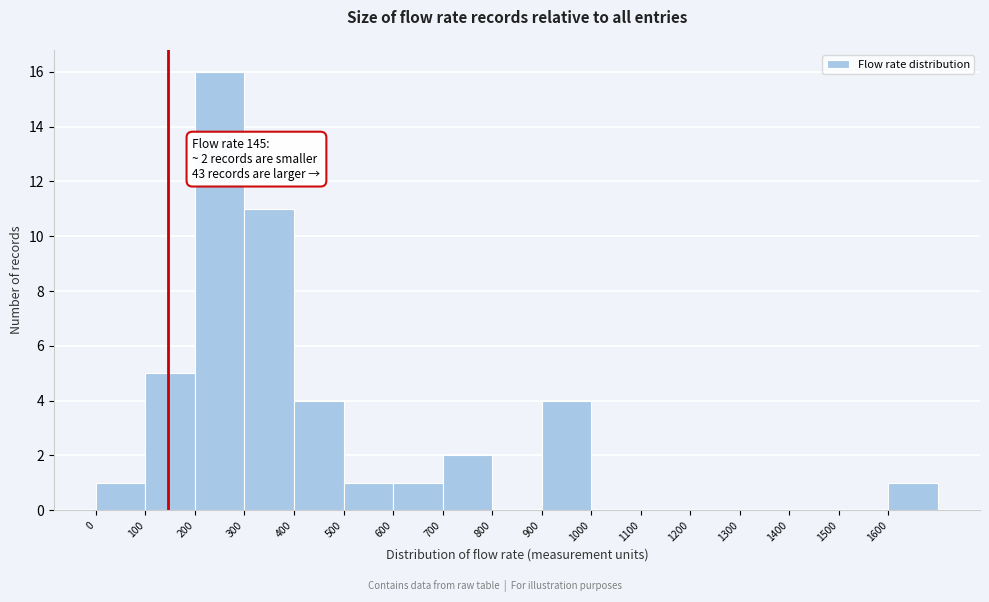

Over which range of the x-axis is the bar tallest?

200 to 300